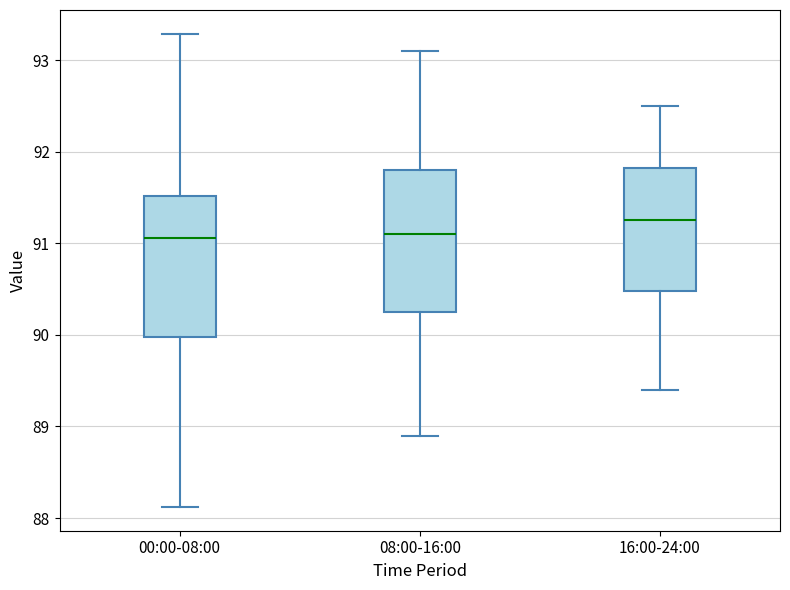

Reading left to right, read every box against the y-axis: the position of its median line, the range the box covers, and the ends of its whiskers. The values are not printed on the chart, so give them approximately, as read against the axis.

00:00-08:00: median 91.1, box 90.0 to 91.5, whiskers 88.1 to 93.3
08:00-16:00: median 91.1, box 90.3 to 91.8, whiskers 88.9 to 93.1
16:00-24:00: median 91.3, box 90.5 to 91.8, whiskers 89.4 to 92.5